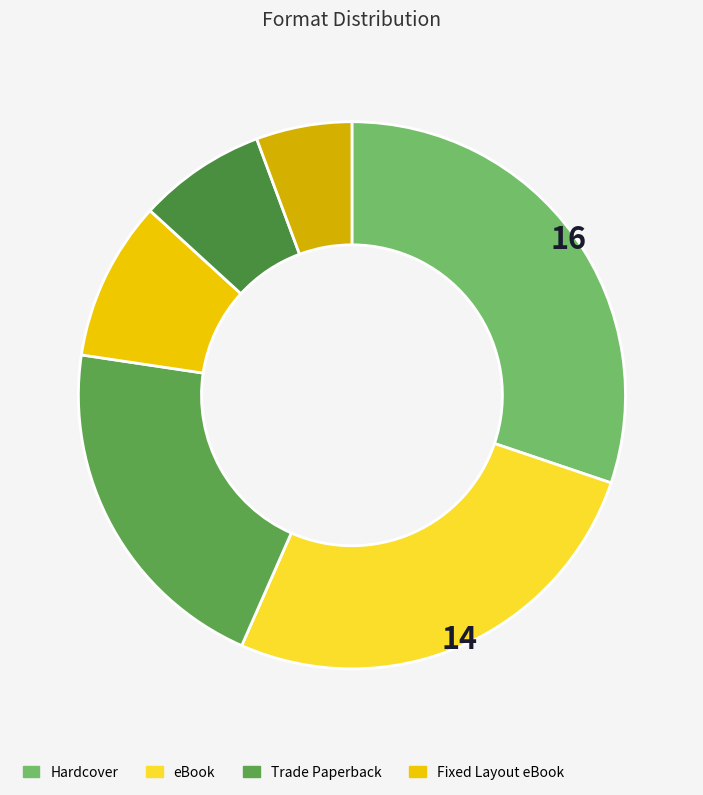

Count the number of slices in the pie.

6